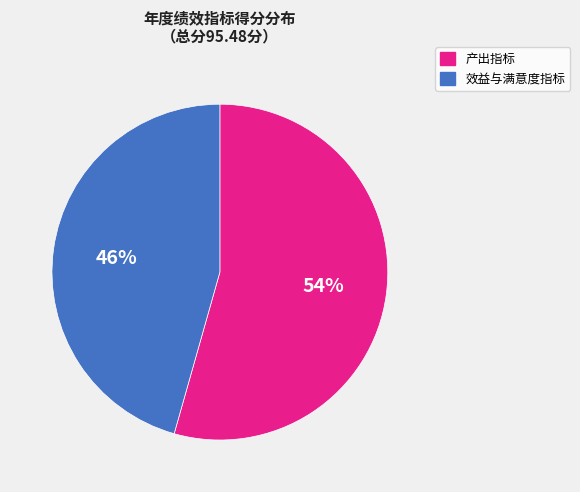

To the nearest percent, what is the average slice percentage?

50%